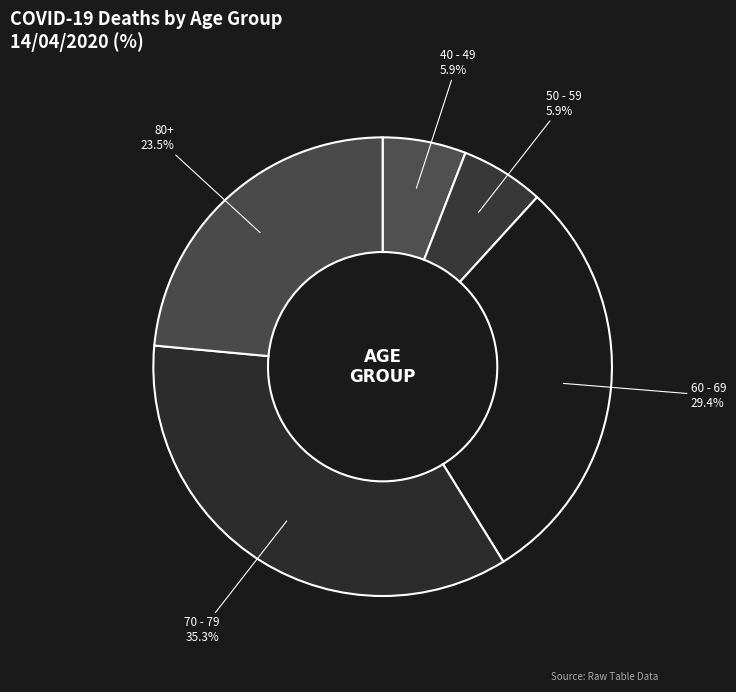

To the nearest percent, what is the combined percentage of 80+ and 60 - 69?

53%